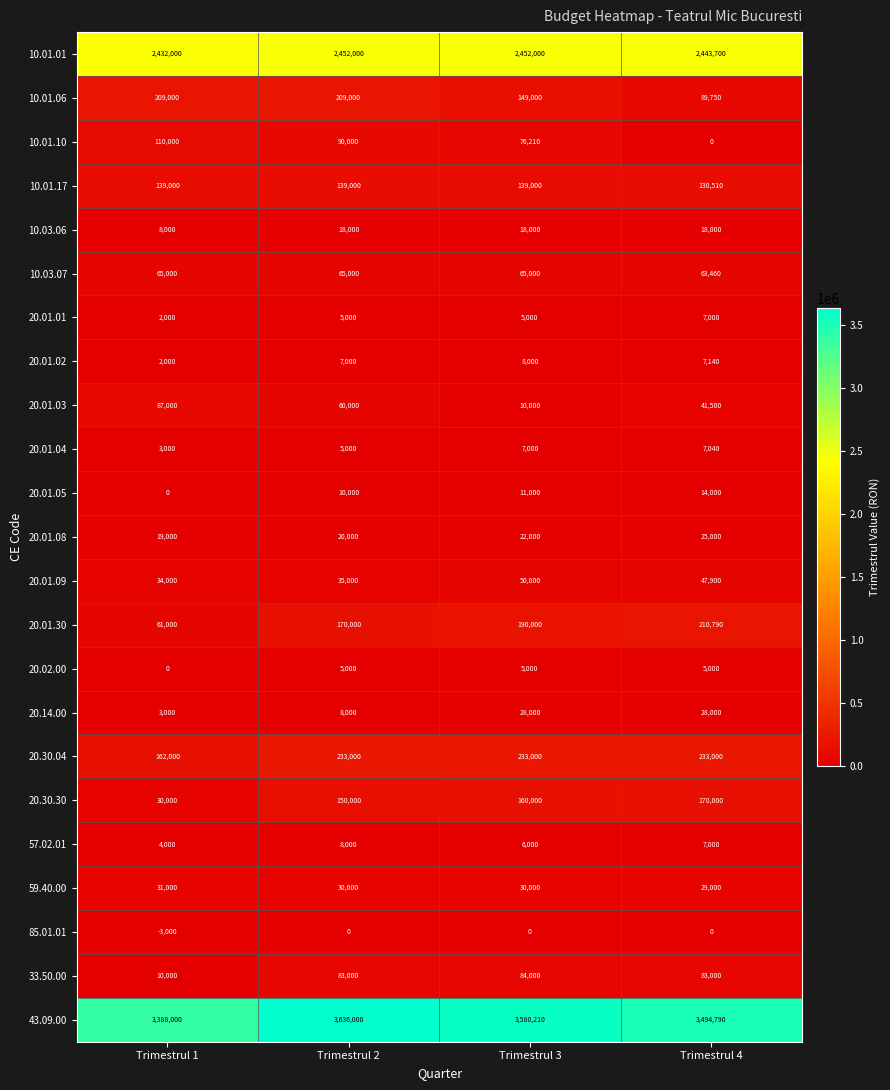

At which category is the sum across all series the highest?

Trimestrul 2